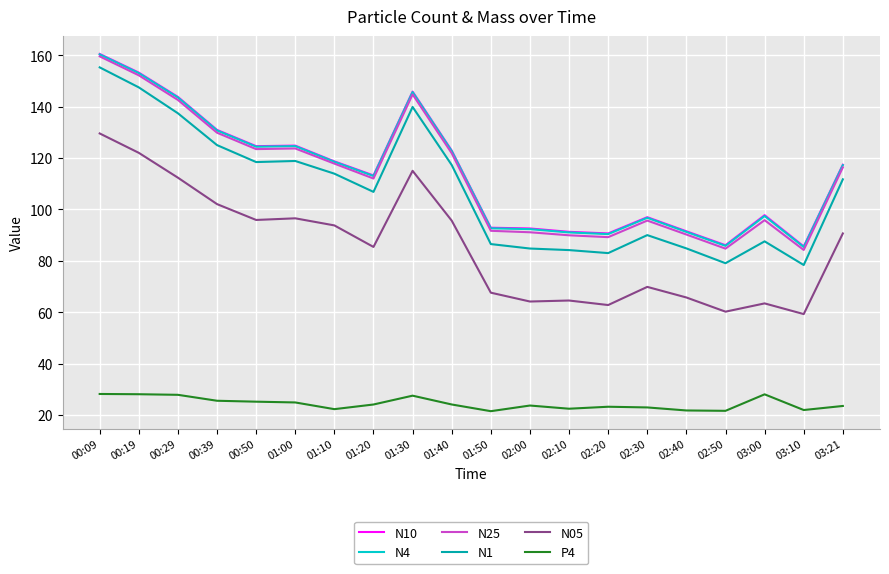

How many distinct data groups are displayed?

6